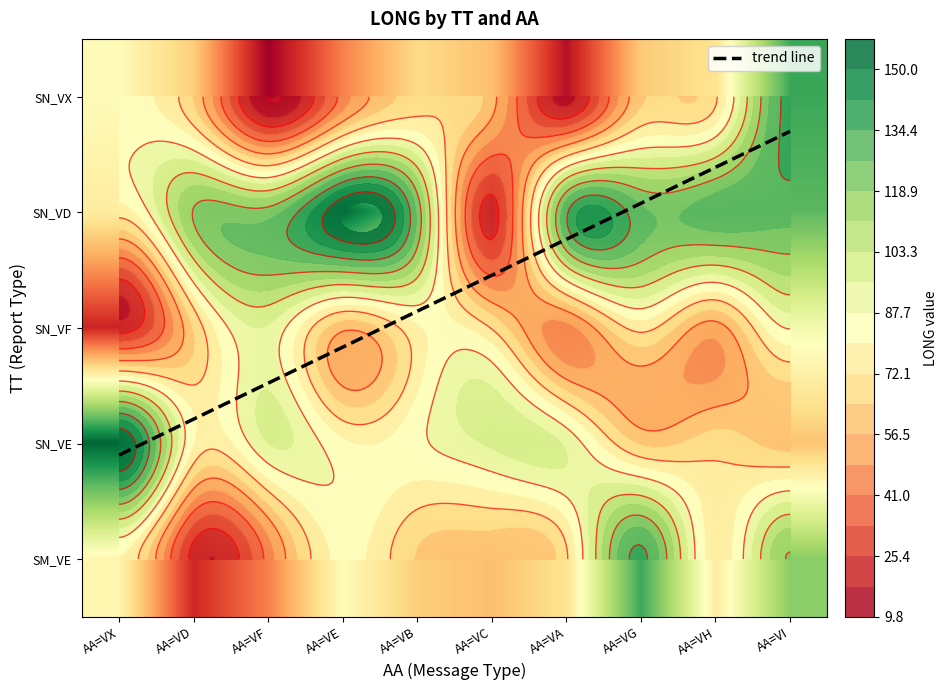

The SN_VD series shows 30.3 at AA=VI. True or false?

False